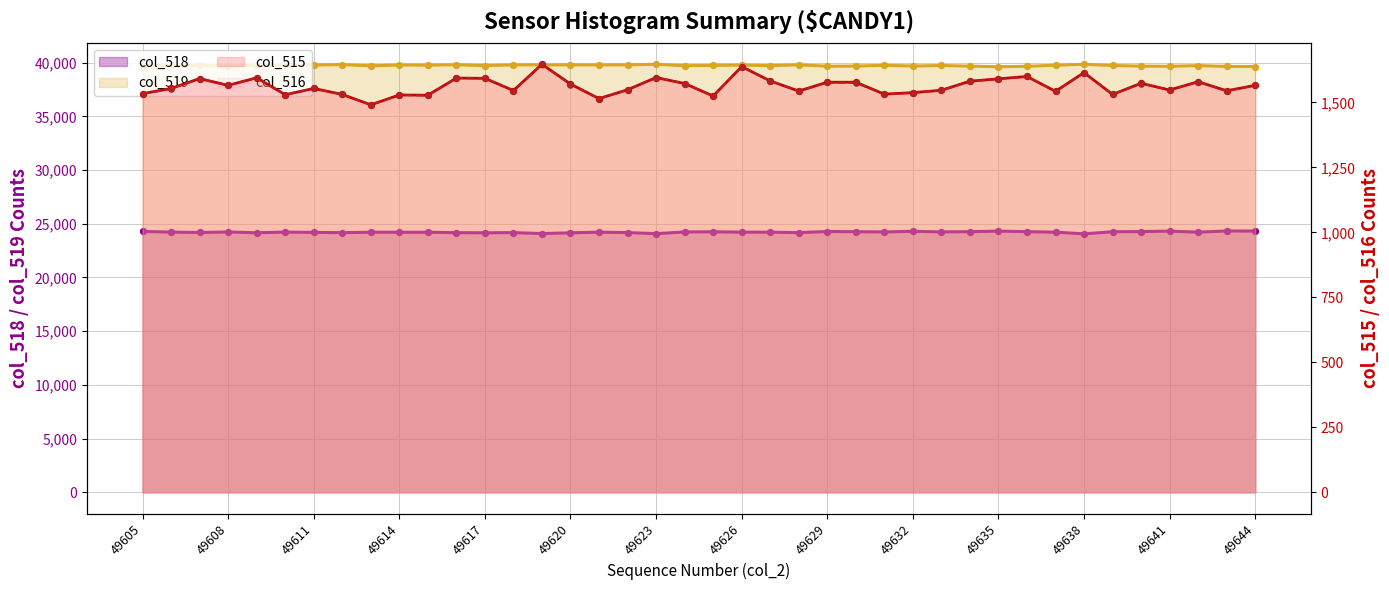

At which category is the sum across all series the highest?

49626